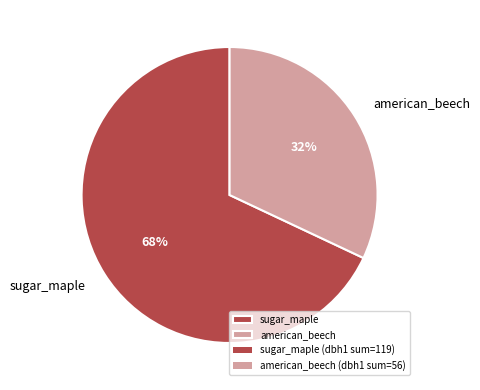

Which slice is the largest?

sugar_maple